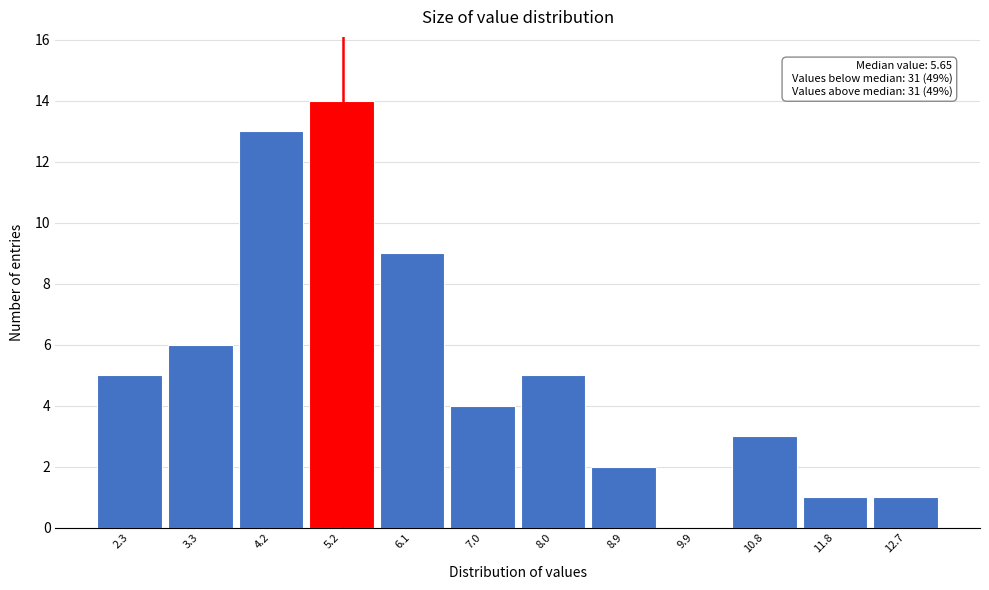

Reading left to right, what are all the values shown in this chart?

2.3=5	3.3=6	4.2=13	5.2=14	6.1=9	7.0=4	8.0=5	8.9=2	9.9=0	10.8=3	11.8=1	12.7=1